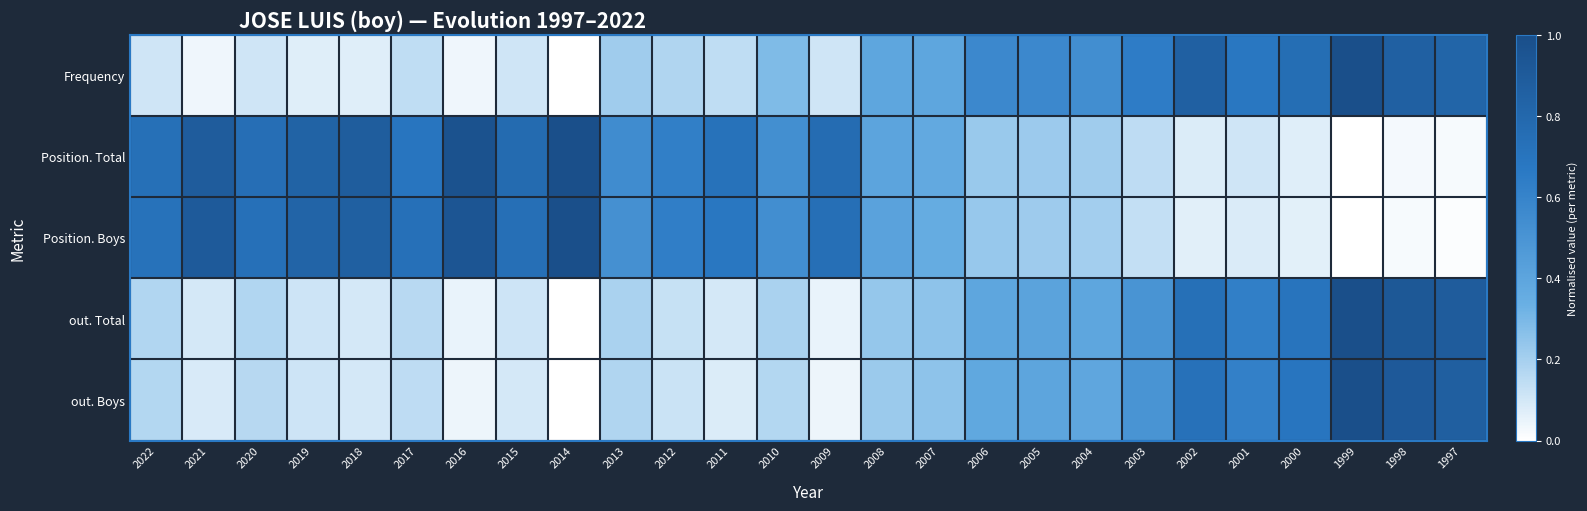

What is the spread (max minus min) of values at 2001?

0.6